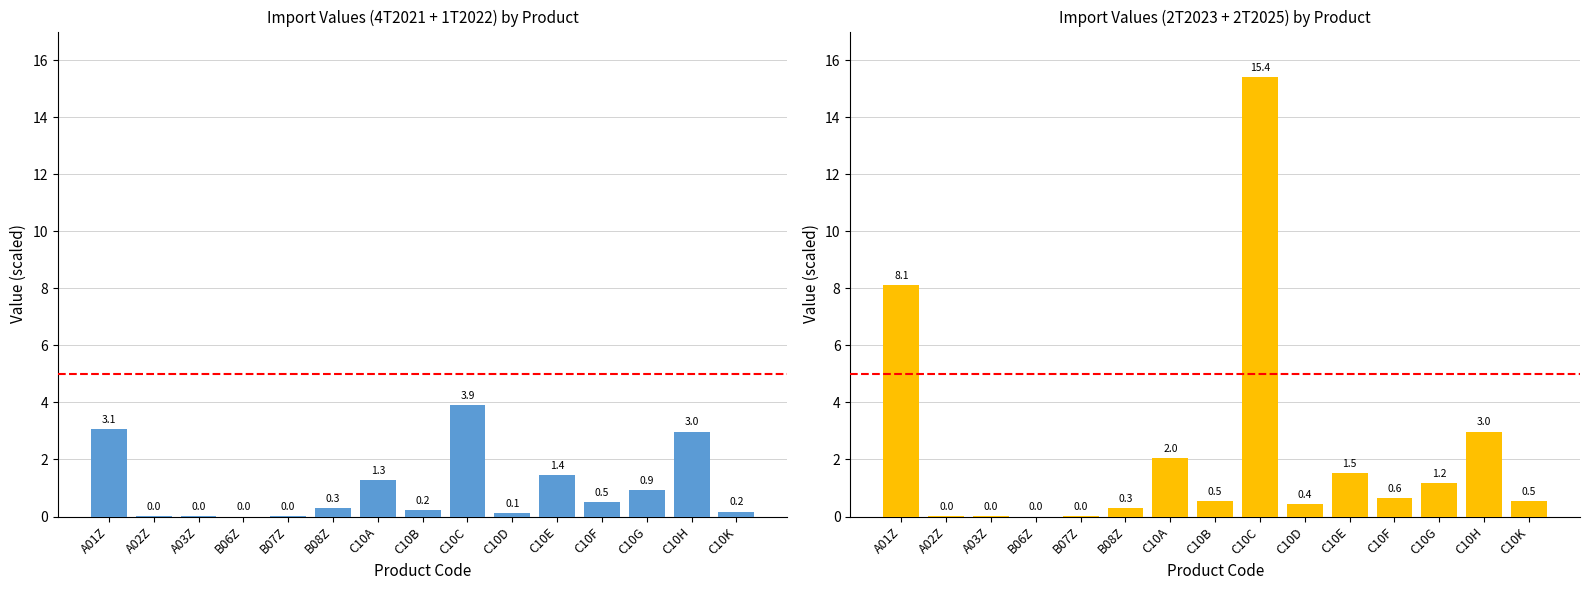

At which label is the value closest to 7?

A01Z